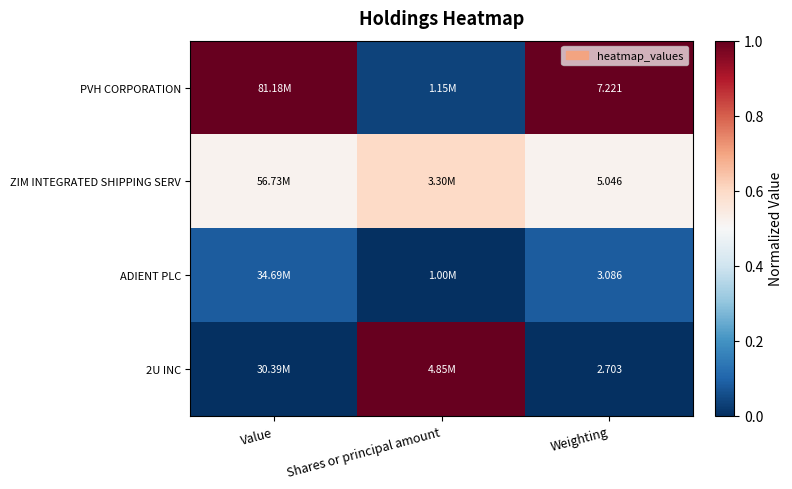

What is the highest value of the 2U INC series?

1.0